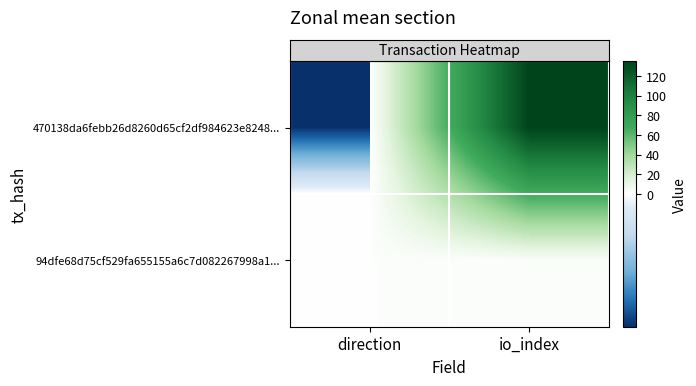

At how many categories does at least one series exceed 99?

1